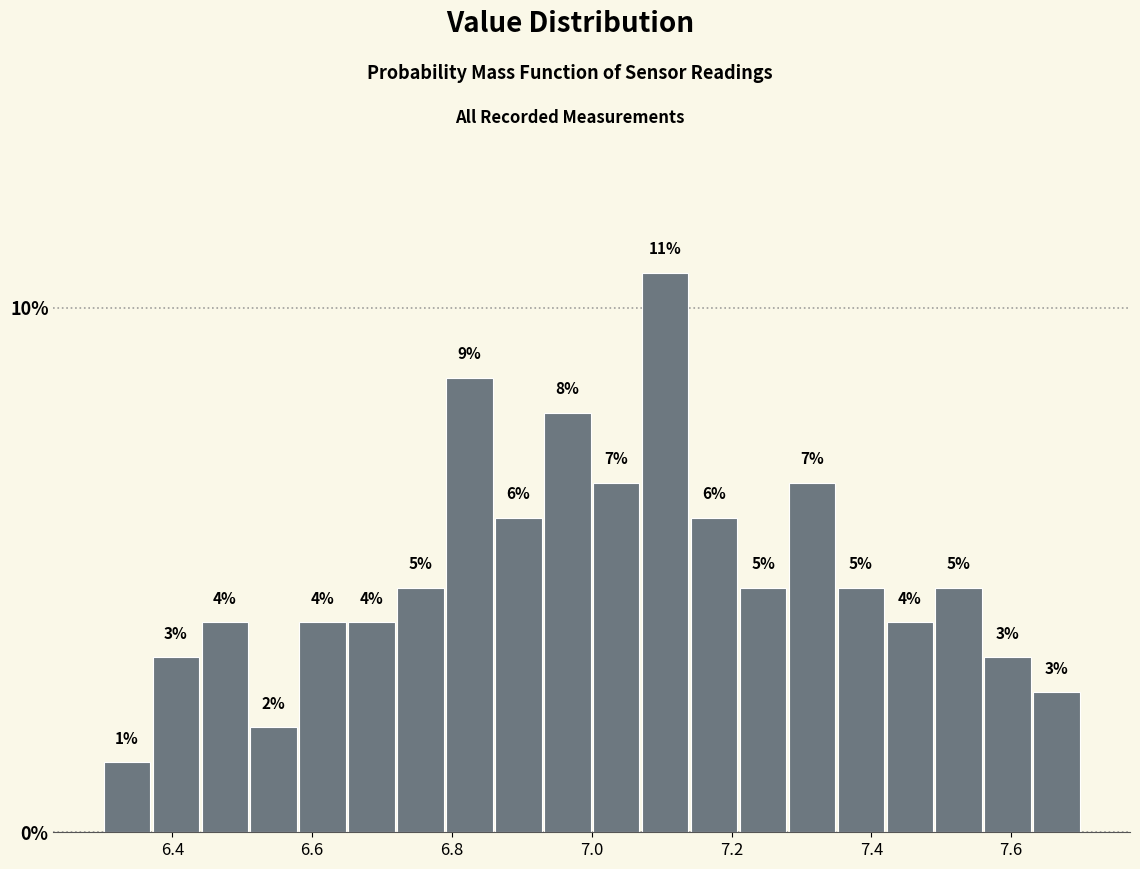

Read against the x-axis, roughly where is the centre of the tallest bar?

7.10